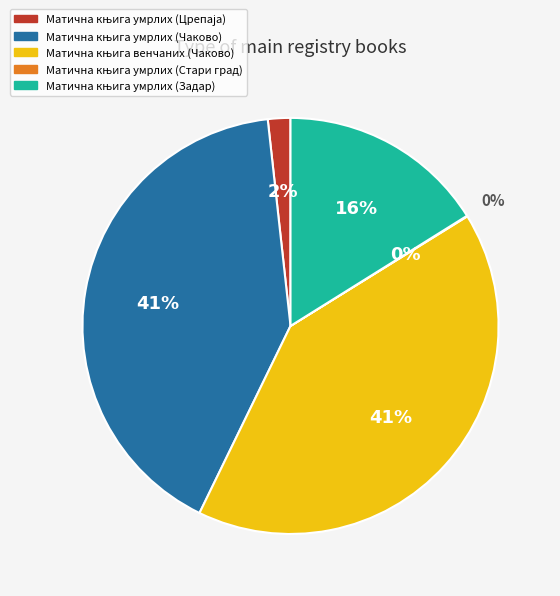

To the nearest percent, what portion does Матична књига умрлих (Црепаја) represent?

2%